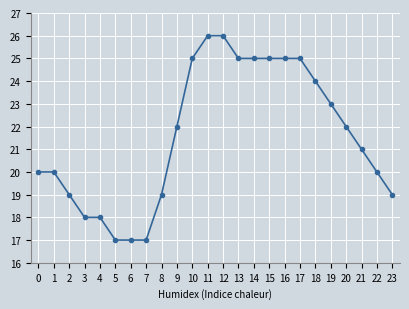

What is the approximate value at 5?

17